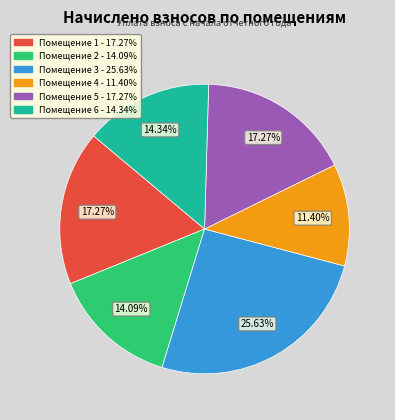

Does any single category account for the majority?

No